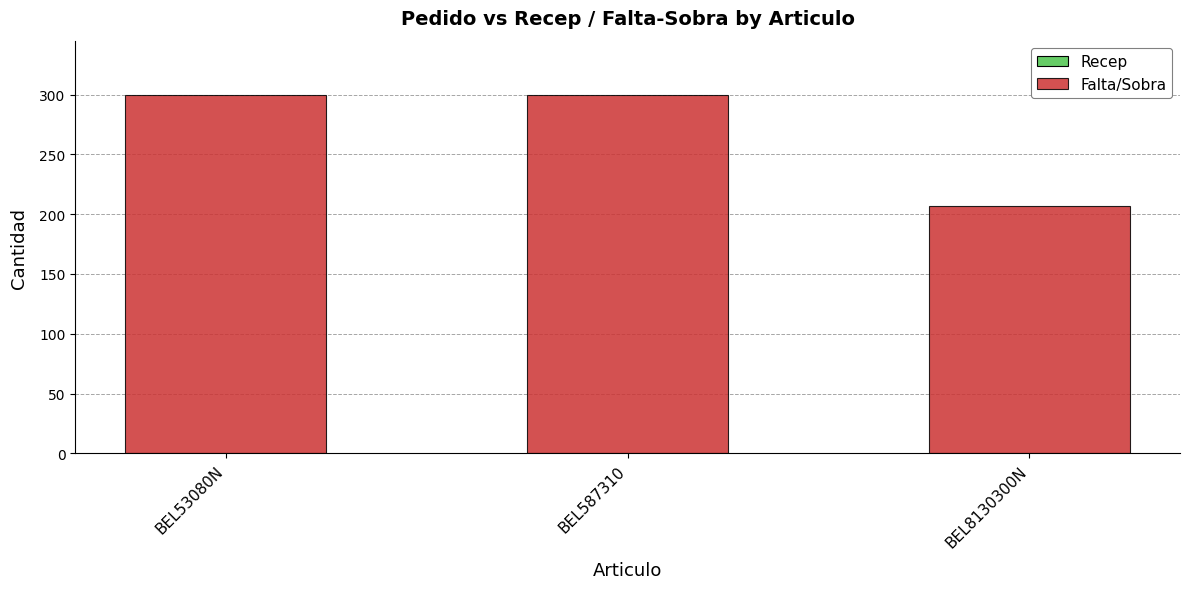

What is the smallest value displayed?

207